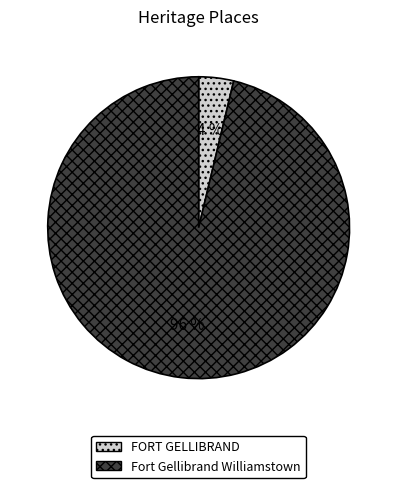

Which category has the smallest portion of the pie?

FORT GELLIBRAND